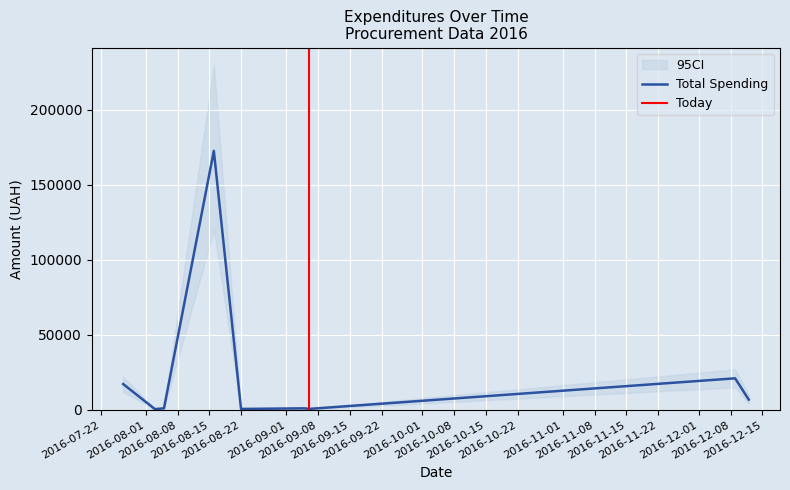

What is the smallest value displayed?

445.9